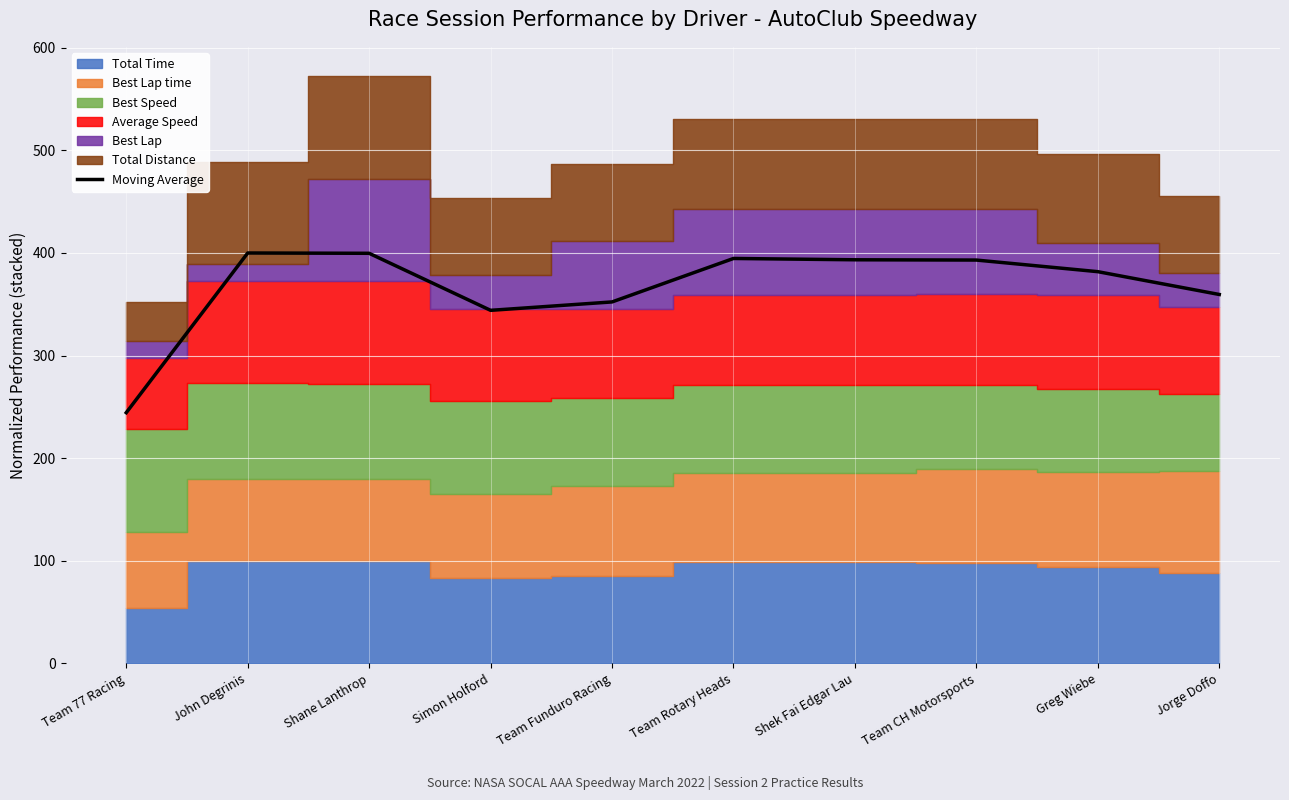

At which label does Moving Average reach its minimum?

Team 77 Racing